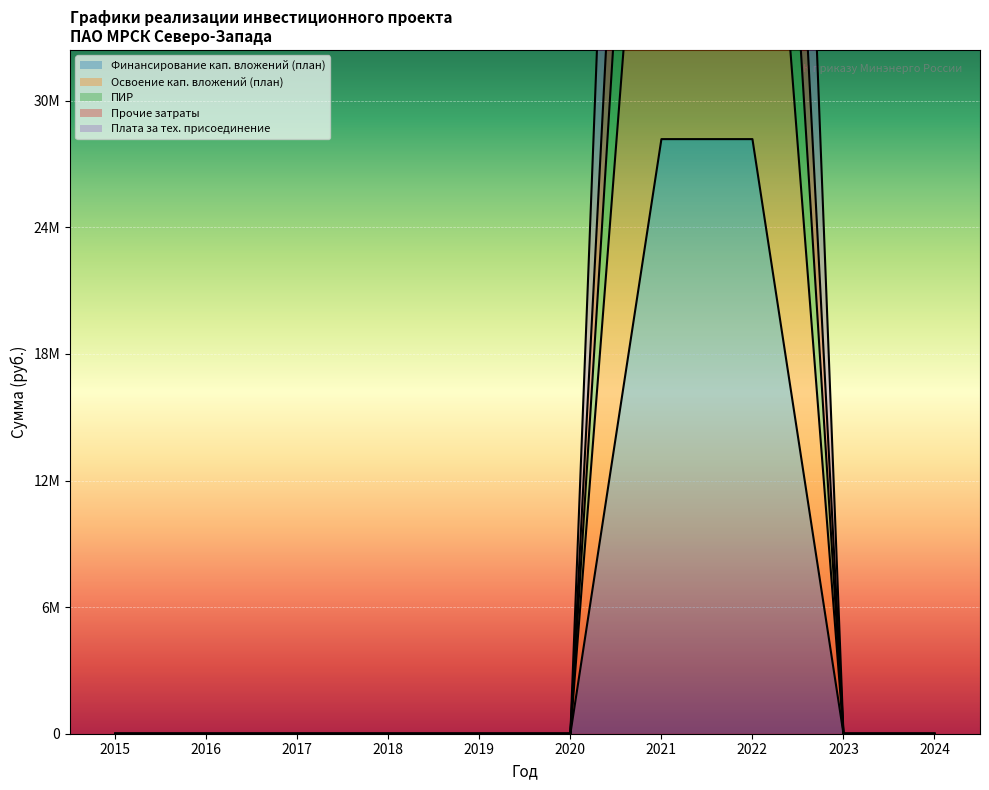

True or false: Финансирование кап. вложений (план) has more than 0 interior local peaks.

False